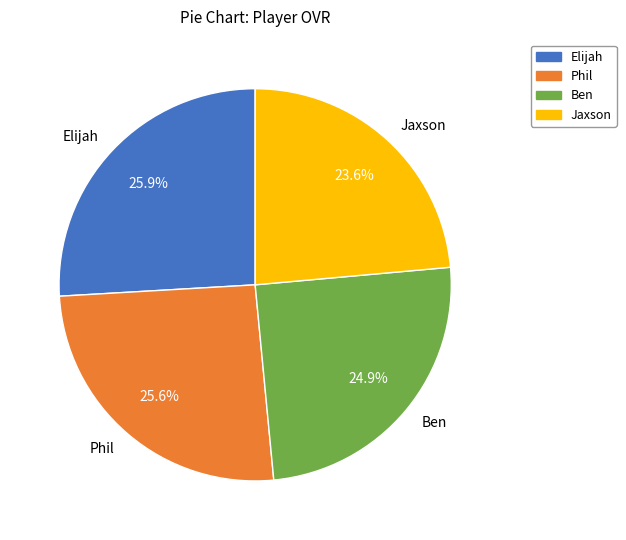

How many segments does this pie chart have?

4